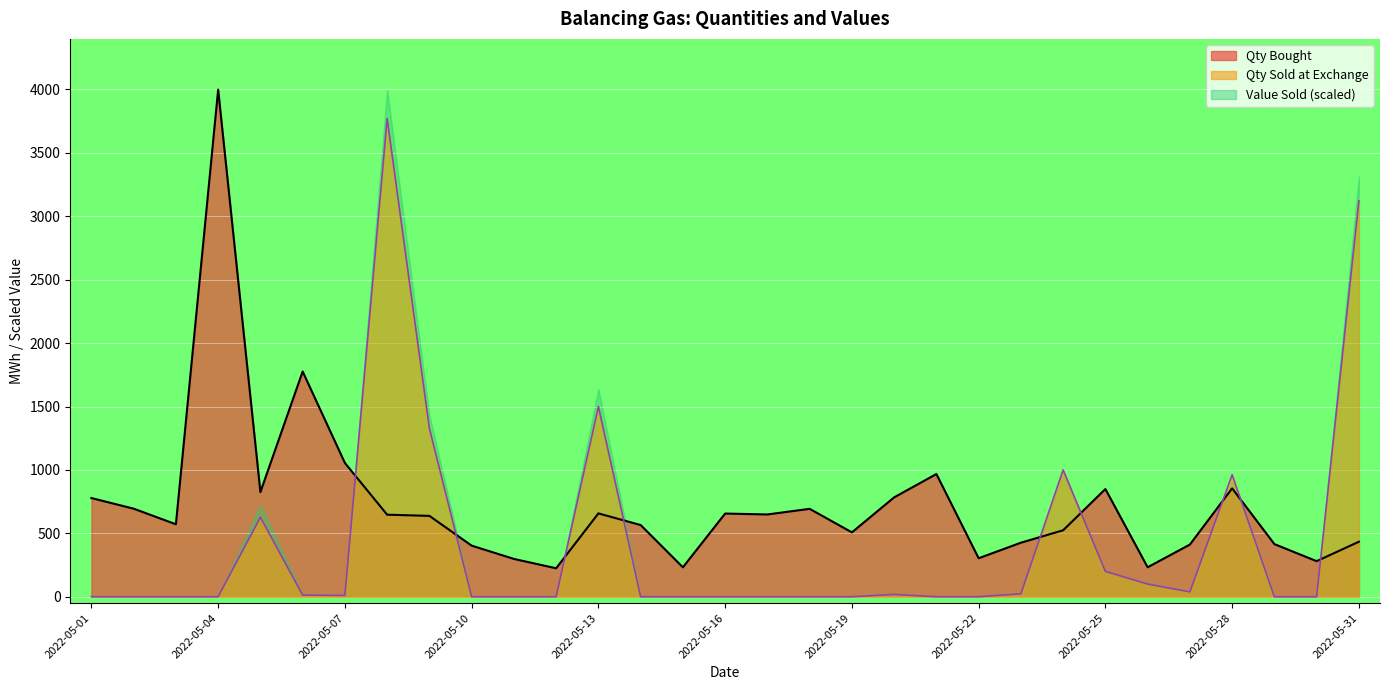

Between 2022-05-05 and 2022-05-04, which is larger?

2022-05-04